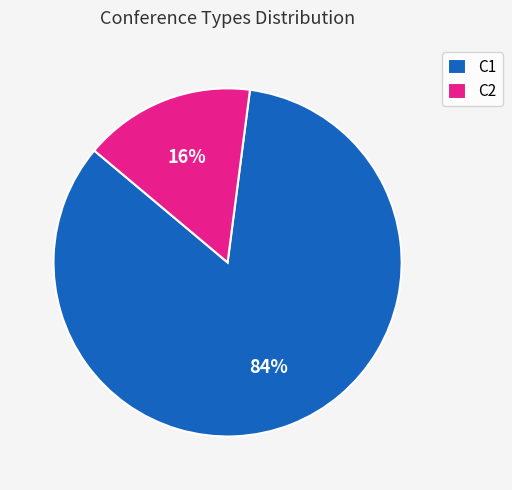

Combined, do C1 and C2 account for over 50%?

Yes